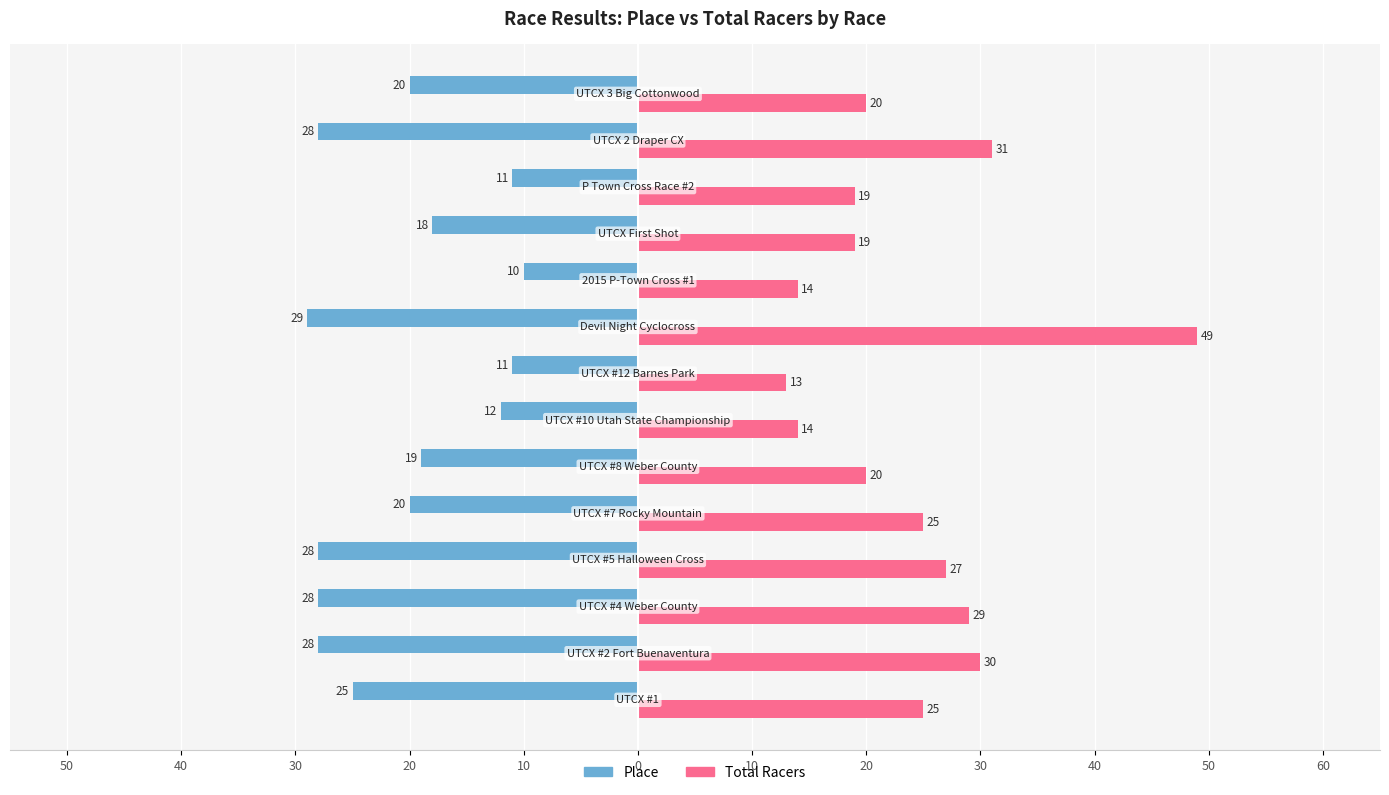

List the series in order of their peak value, highest first.

Total Racers, Place